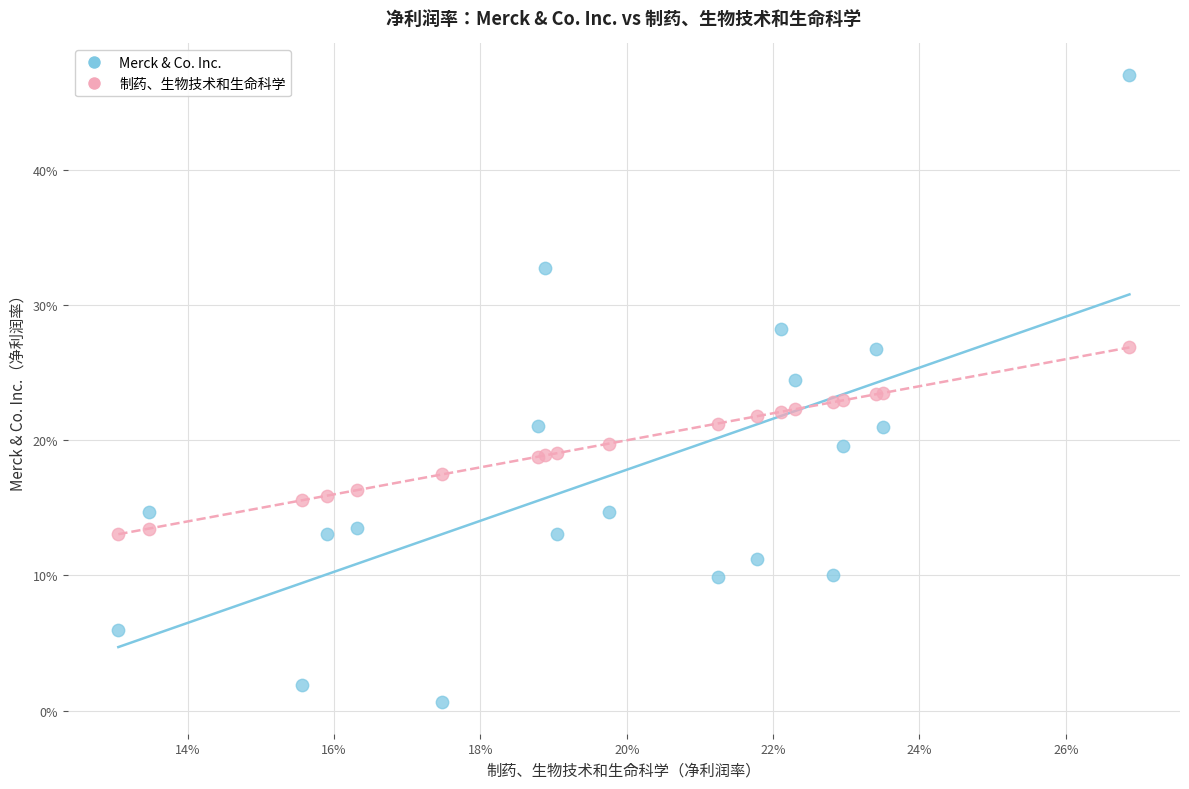

What are all the series names shown in the legend?

Merck & Co. Inc., 制药、生物技术和生命科学